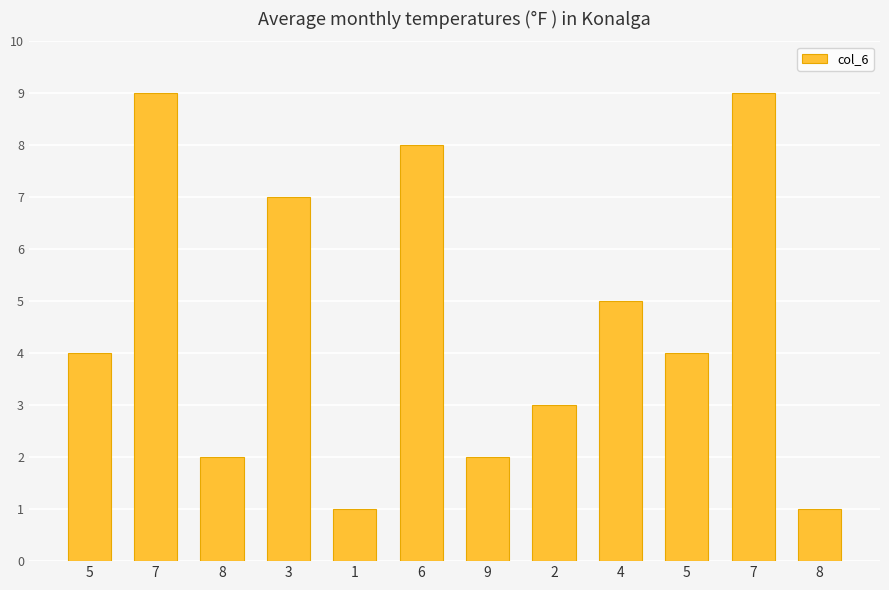

Are the bars grouped side by side (vs. stacked)?

No